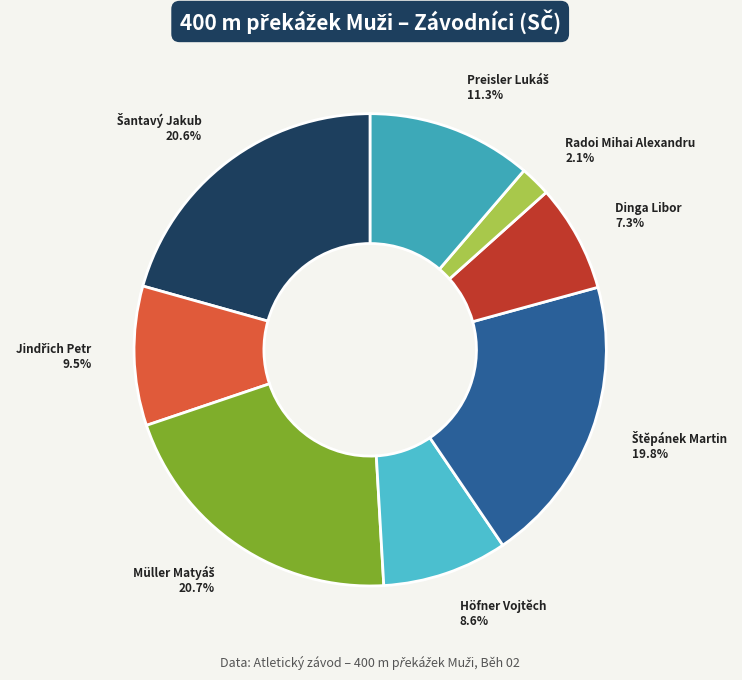

Which category has the smallest portion of the pie?

Radoi Mihai Alexandru